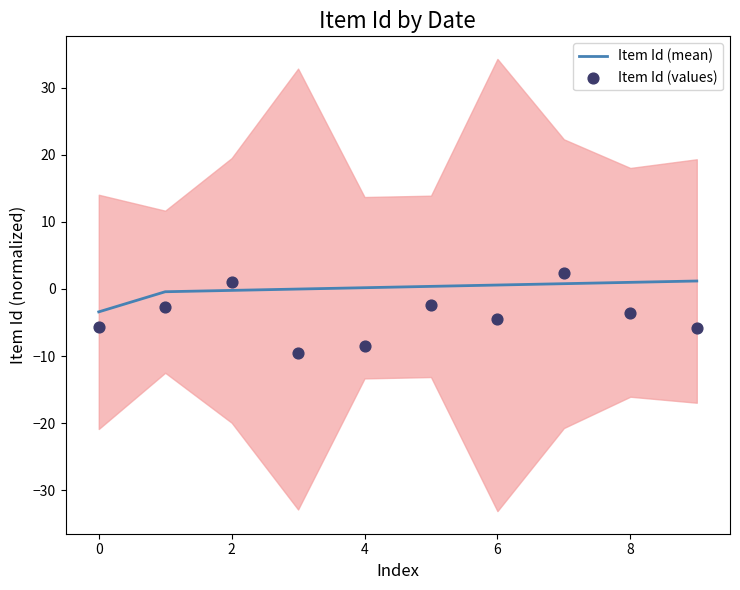

Is the value of Item Id (mean) at 7 greater than the value of Item Id (values) at −2?

Yes